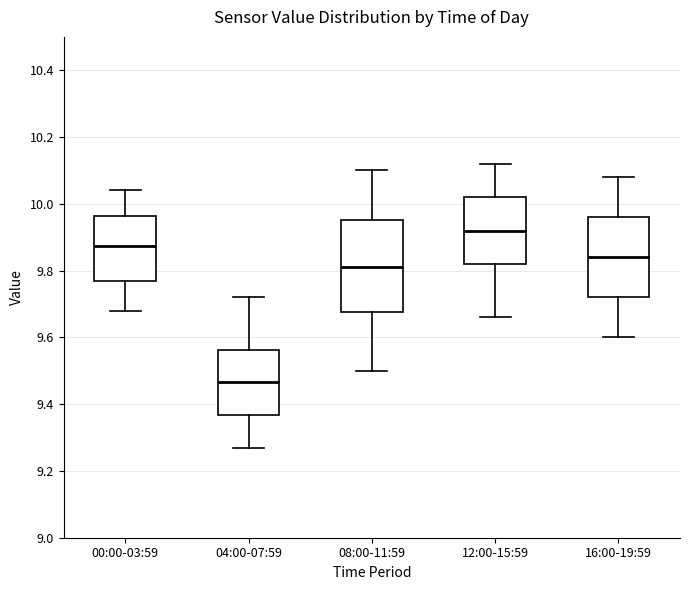

Where does the upper whisker of the box for 04:00-07:59 end on the y-axis? The values are not printed on the chart, so give them approximately, as read against the axis.

9.72